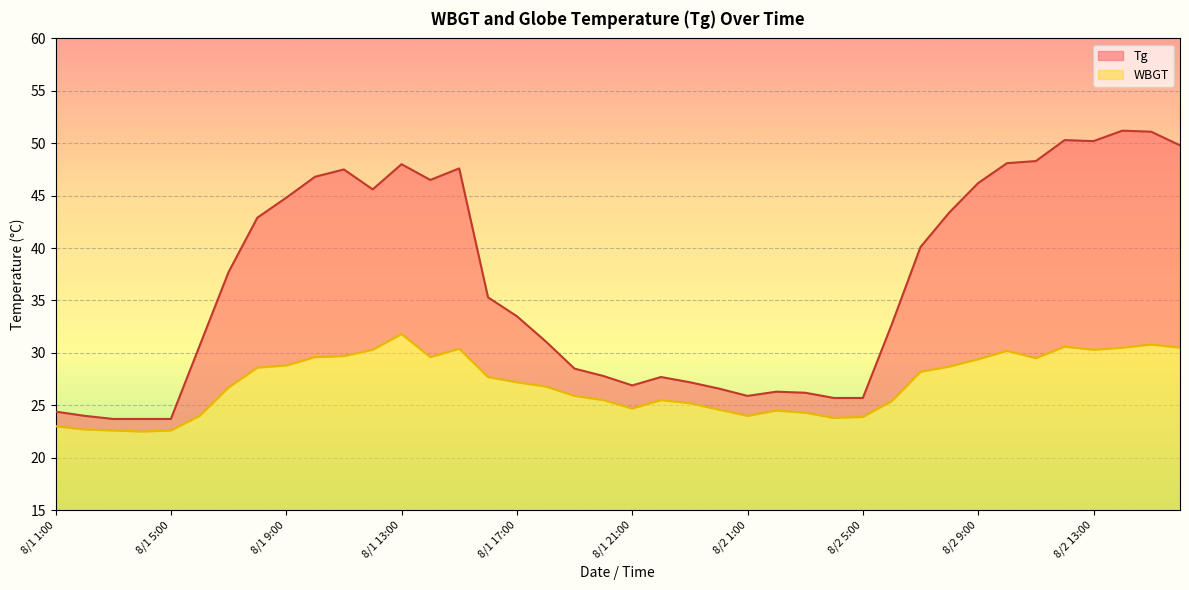

What value does the WBGT line series have at 25?

24.5